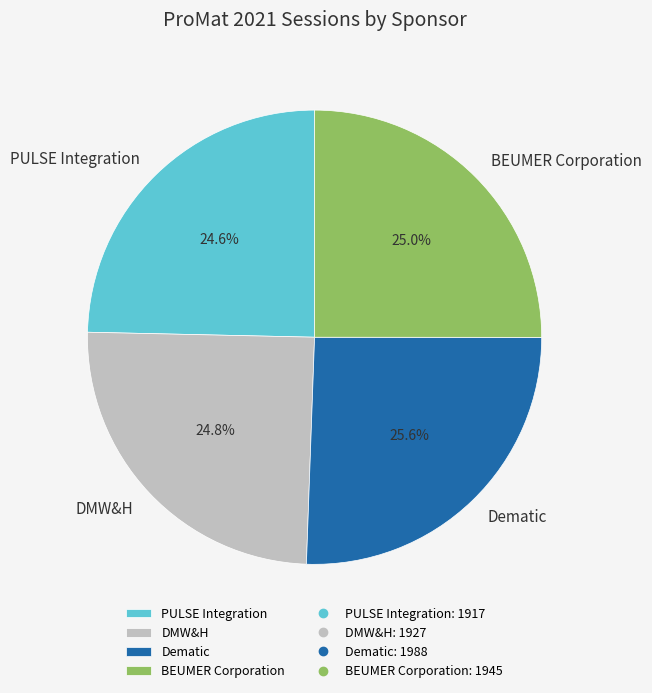

To the nearest percent, what is the difference between the largest and smallest slice percentages?

1%